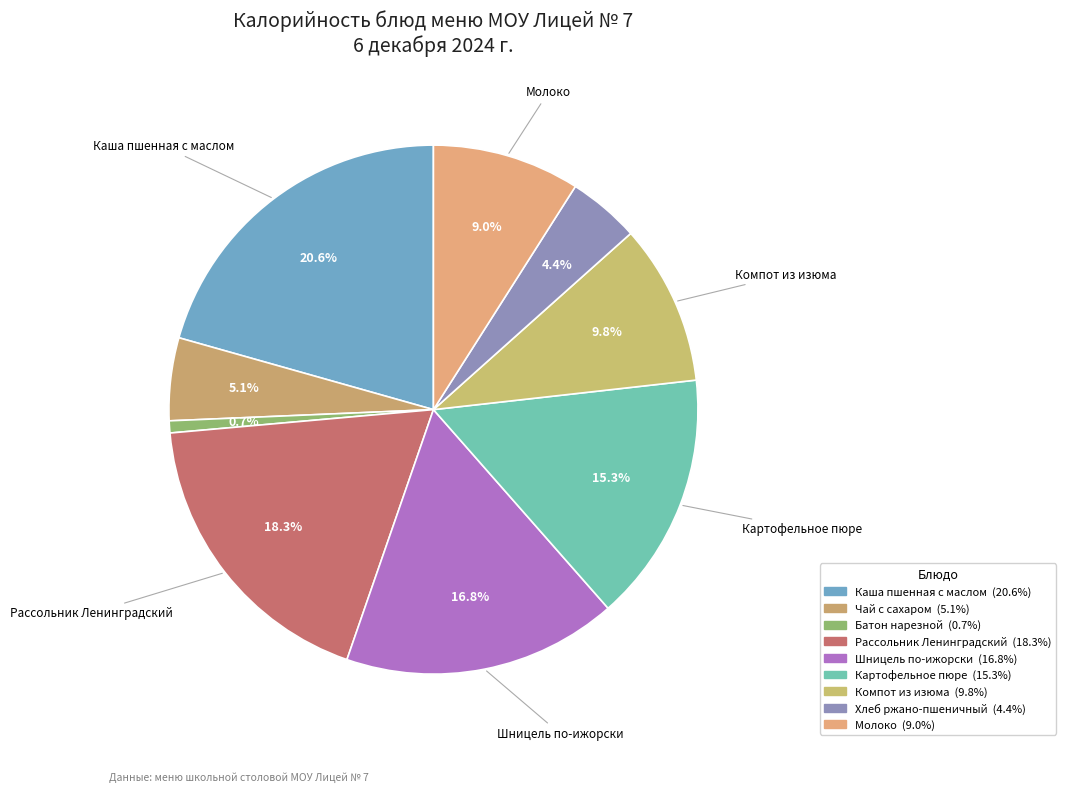

Which slice is the smallest?

Батон нарезной